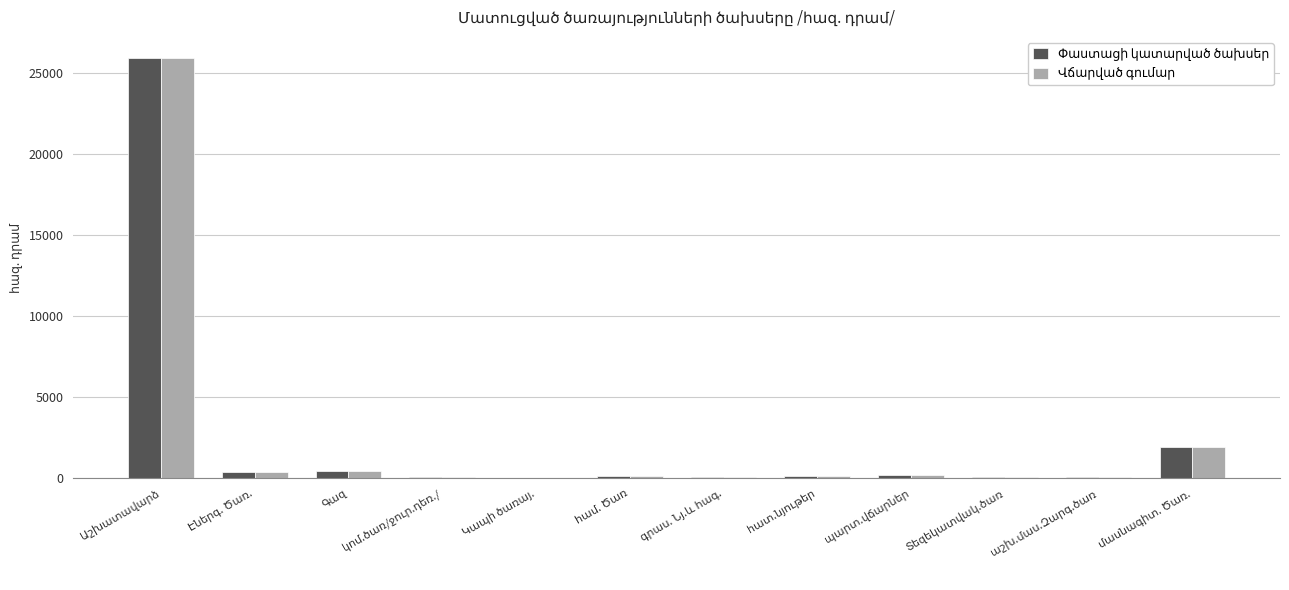

Are the bars grouped side by side (vs. stacked)?

Yes